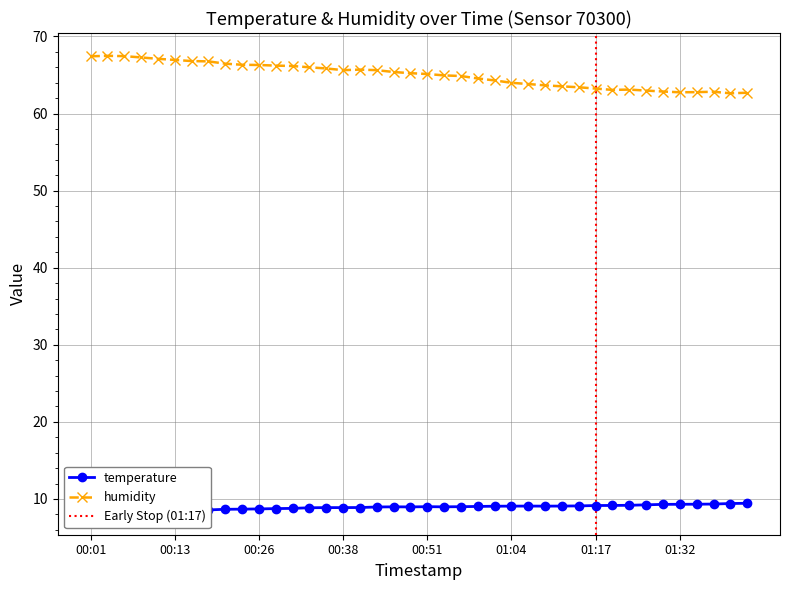

Where is the first local maximum for temperature?

00:46